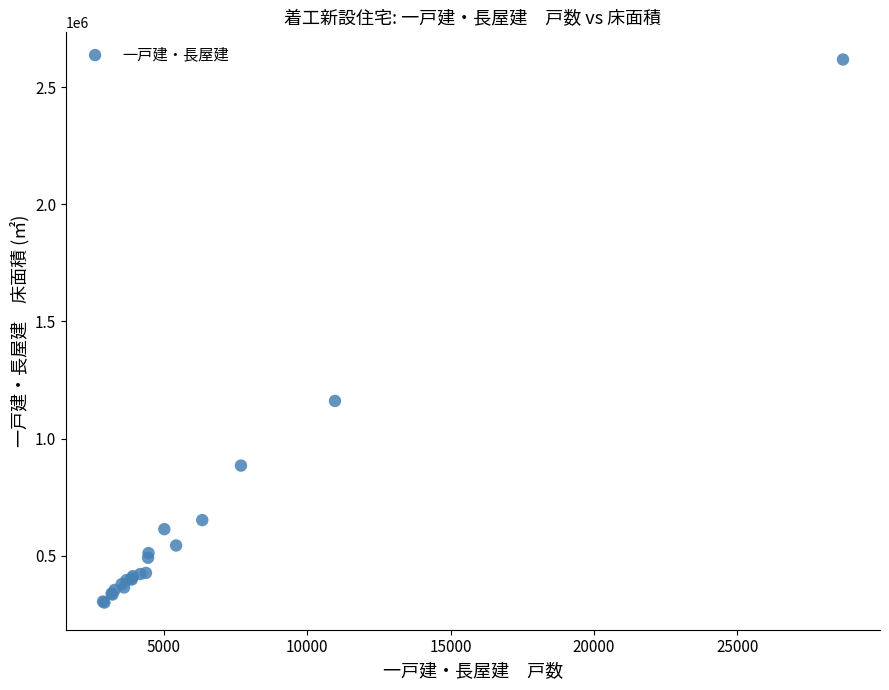

What Y value in the scatter plot is closest to 1459318?

1160886